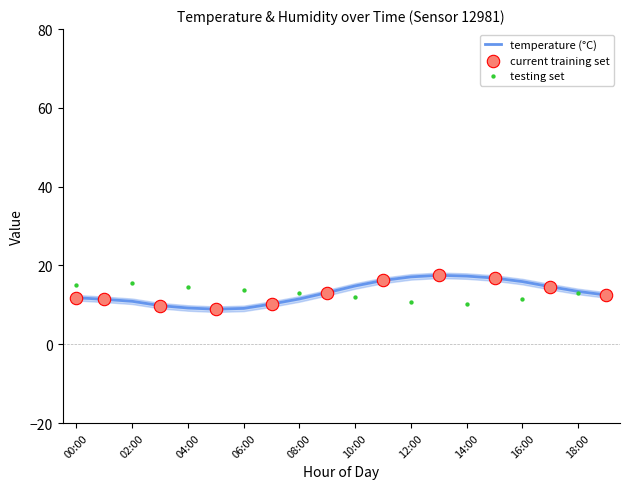

What is the ratio of the value at 18:00 to the value at 05:00?

1.5